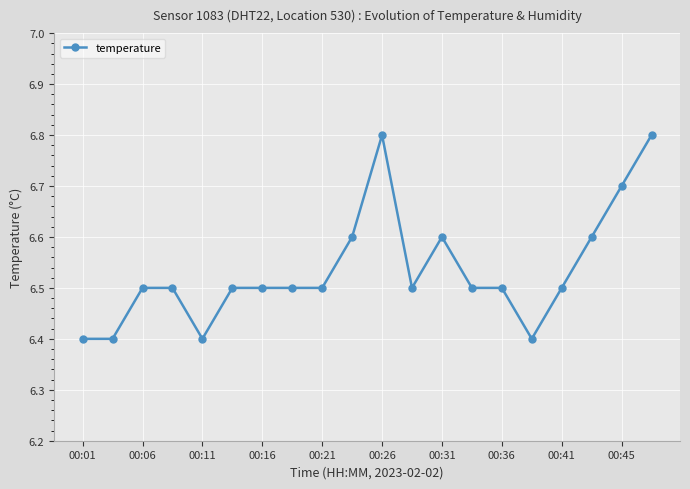

What is the average value?

6.5